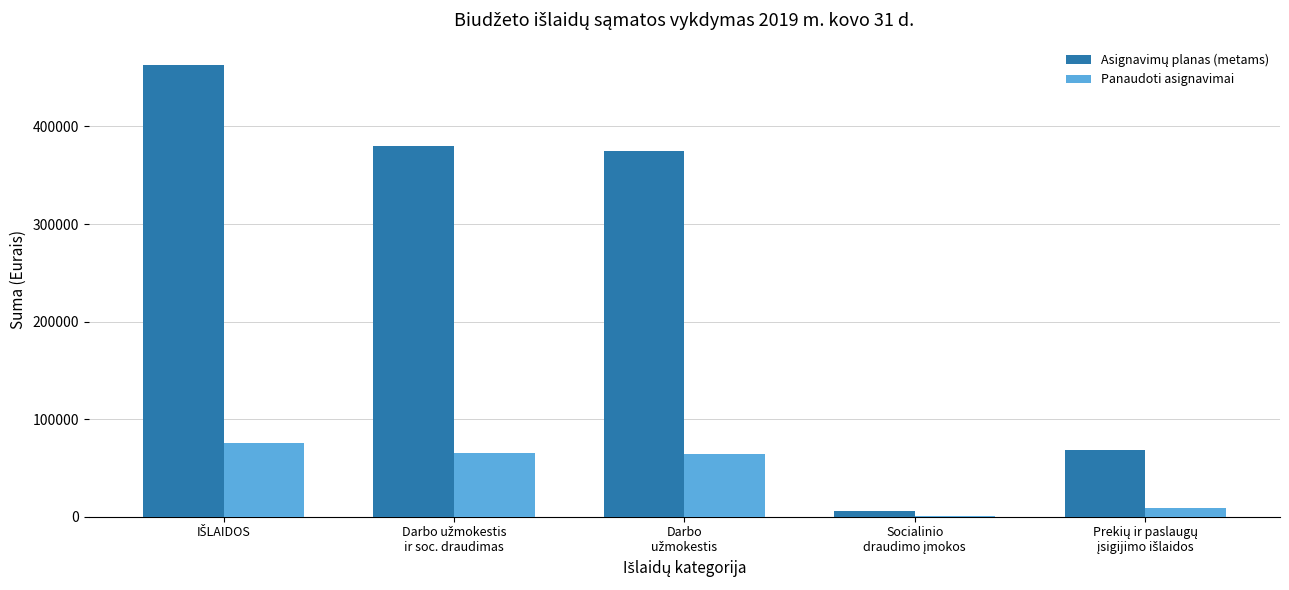

What is the sum of all Panaudoti asignavimai values?

215560.9